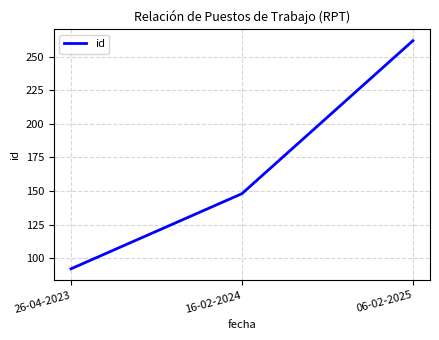

How many distinct data groups are displayed?

1